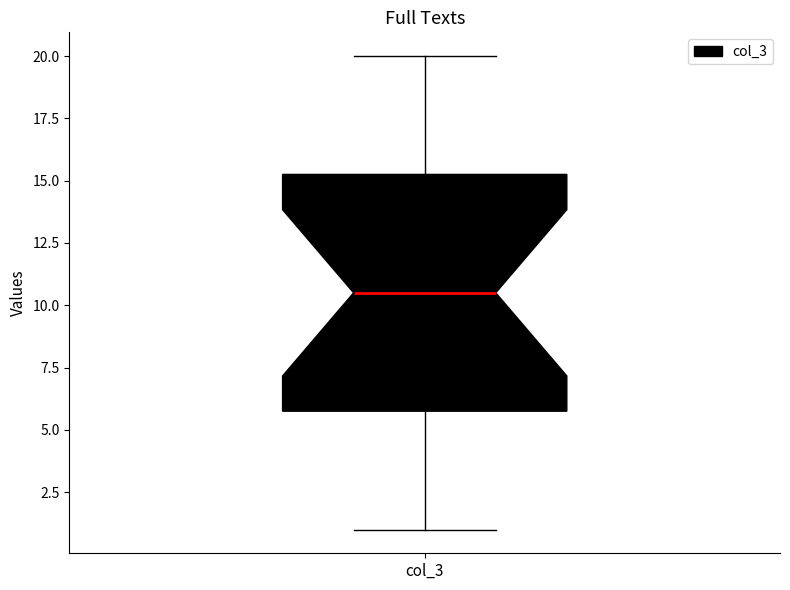

Where does the median line of the box for col_3 sit on the y-axis? The values are not printed on the chart, so give them approximately, as read against the axis.

10.5